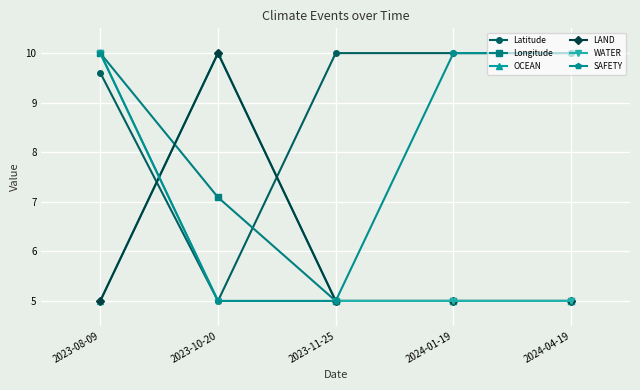

How many distinct data groups are displayed?

6